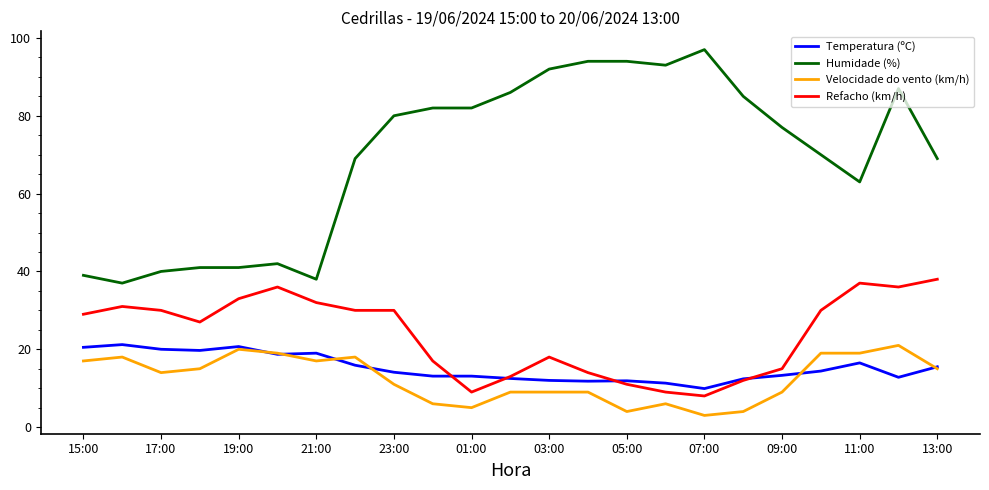

Which series has the widest spread of values?

Humidade (%)